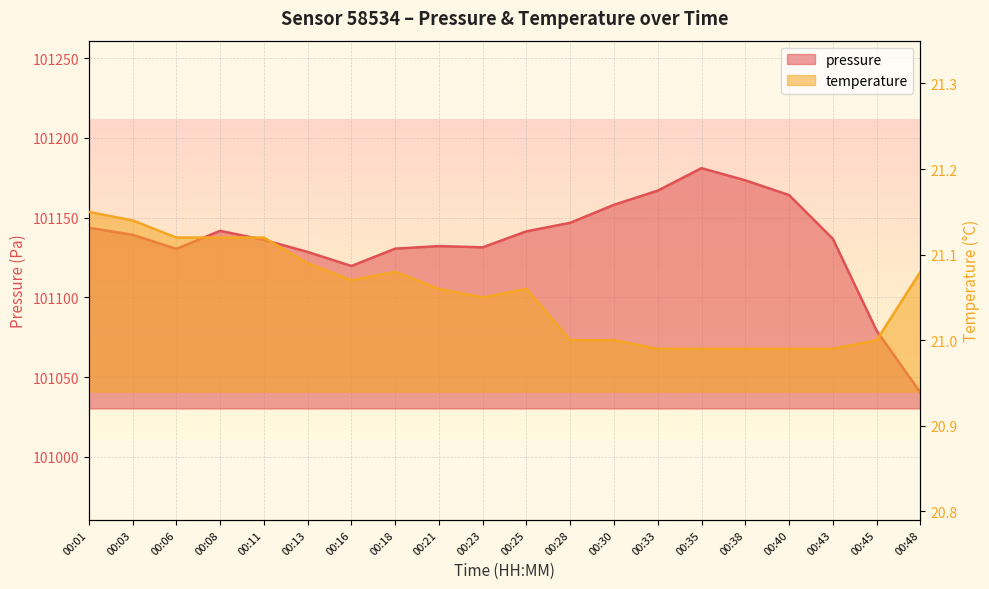

What is the spread (max minus min) of values at 00:48?

101019.2